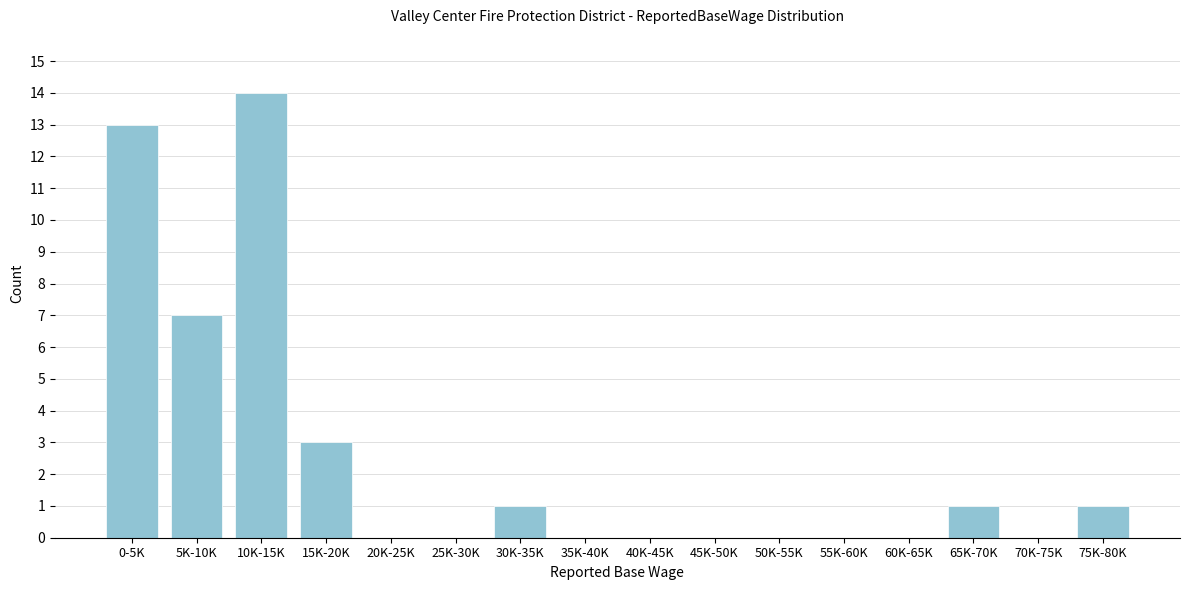

Reading left to right, extract all data points from this chart.

0-5K=13	5K-10K=7	10K-15K=14	15K-20K=3	20K-25K=0	25K-30K=0	30K-35K=1	35K-40K=0	40K-45K=0	45K-50K=0	50K-55K=0	55K-60K=0	60K-65K=0	65K-70K=1	70K-75K=0	75K-80K=1